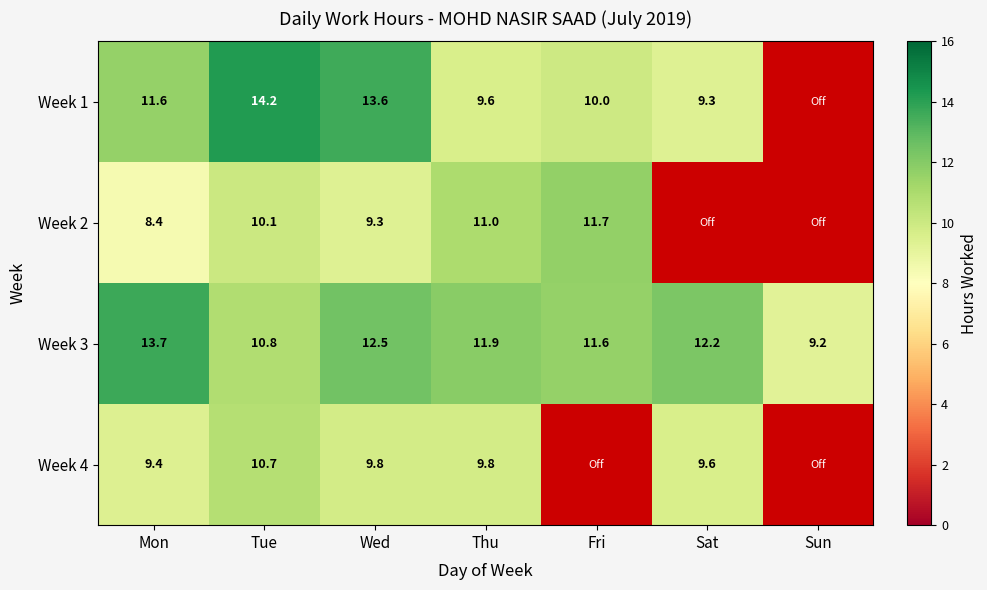

At which label does Week 3 first exceed 11?

Mon